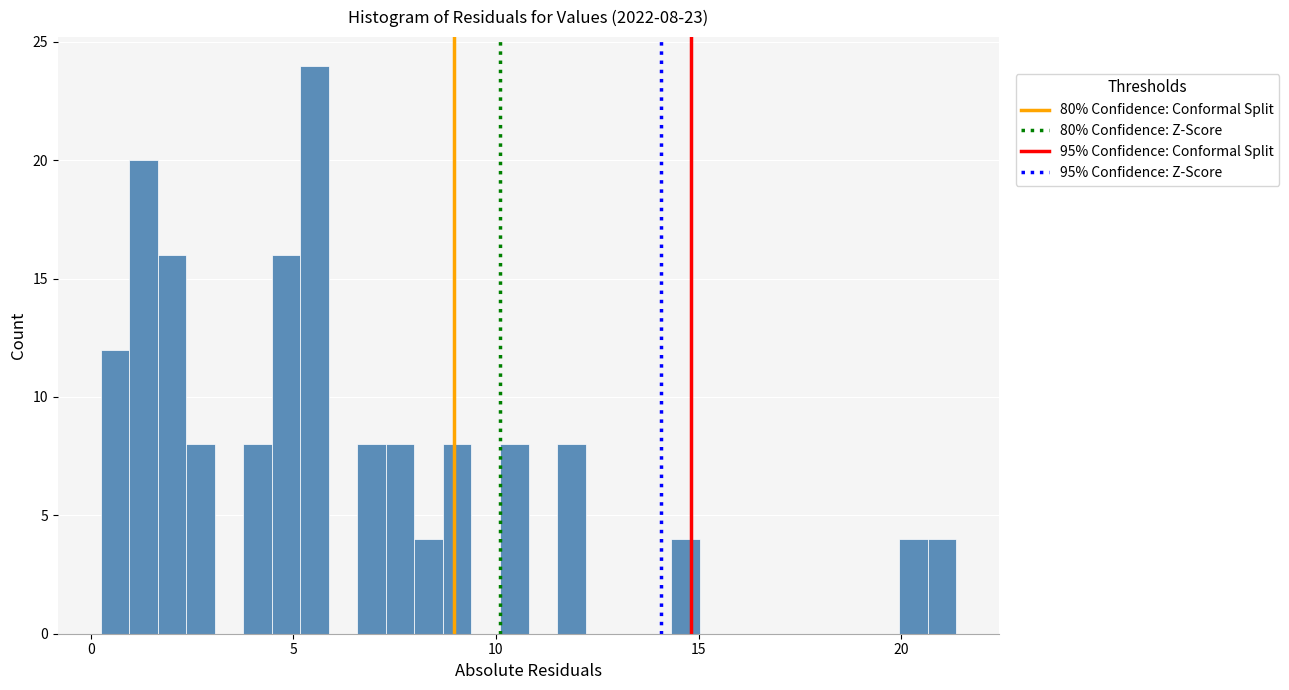

Read against the x-axis, roughly where is the centre of the tallest bar?

5.5